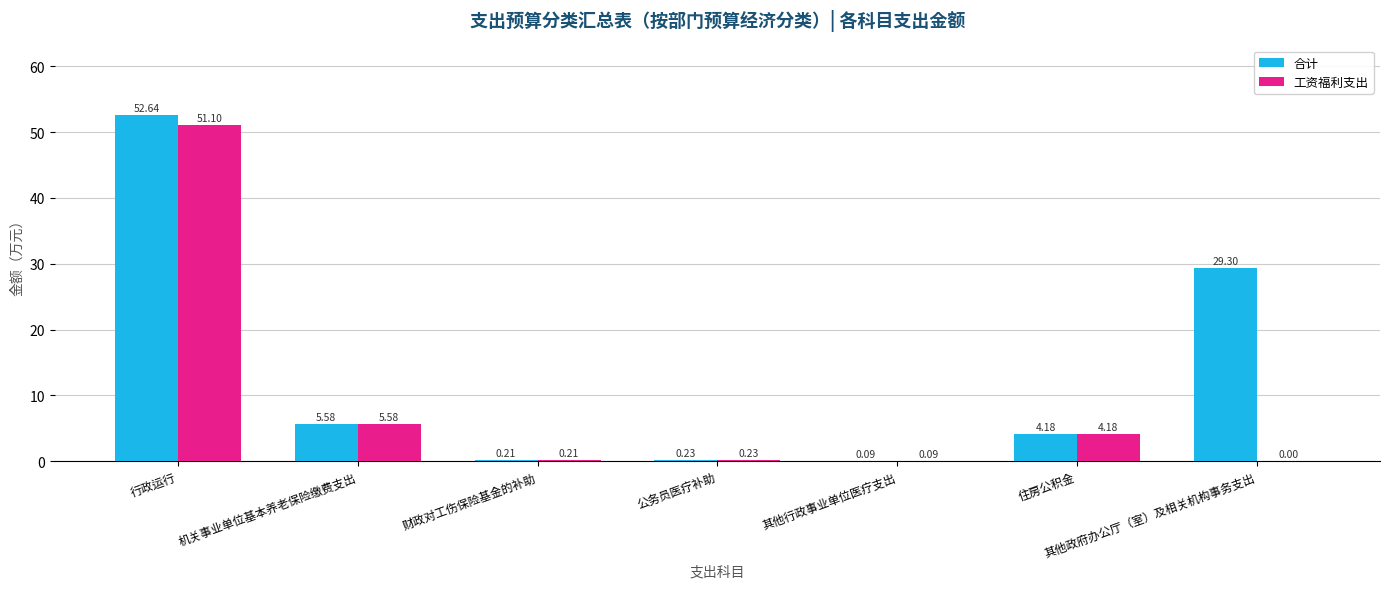

The 工资福利支出 series shows 5.6 at 机关事业单位基本养老保险缴费支出. True or false?

True